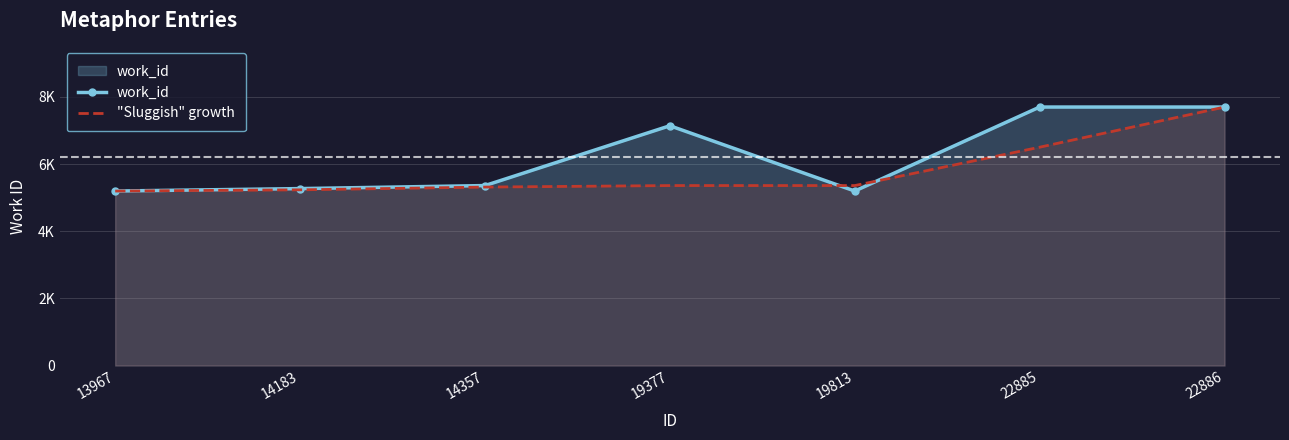

How many times do "Sluggish" growth and work_id cross each other?

2